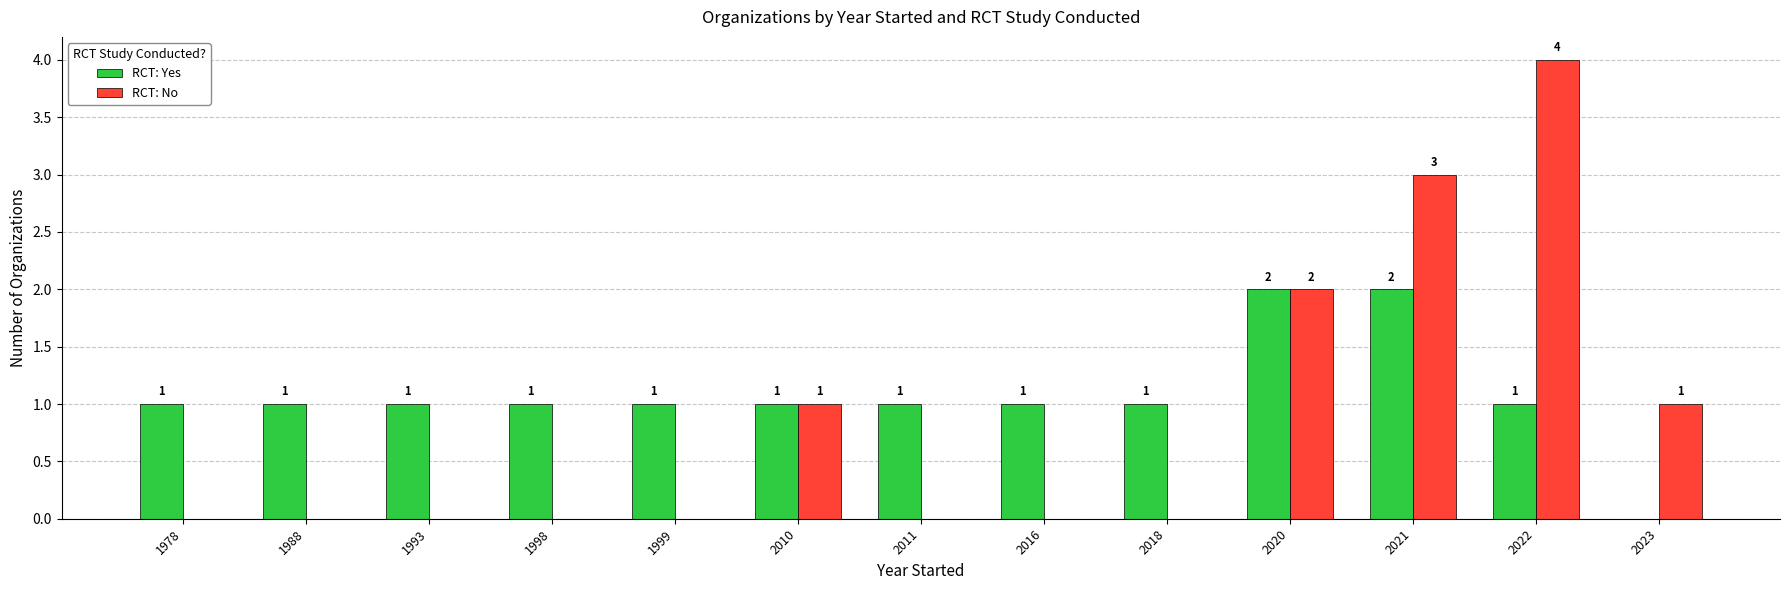

How many groups of bars are there?

13